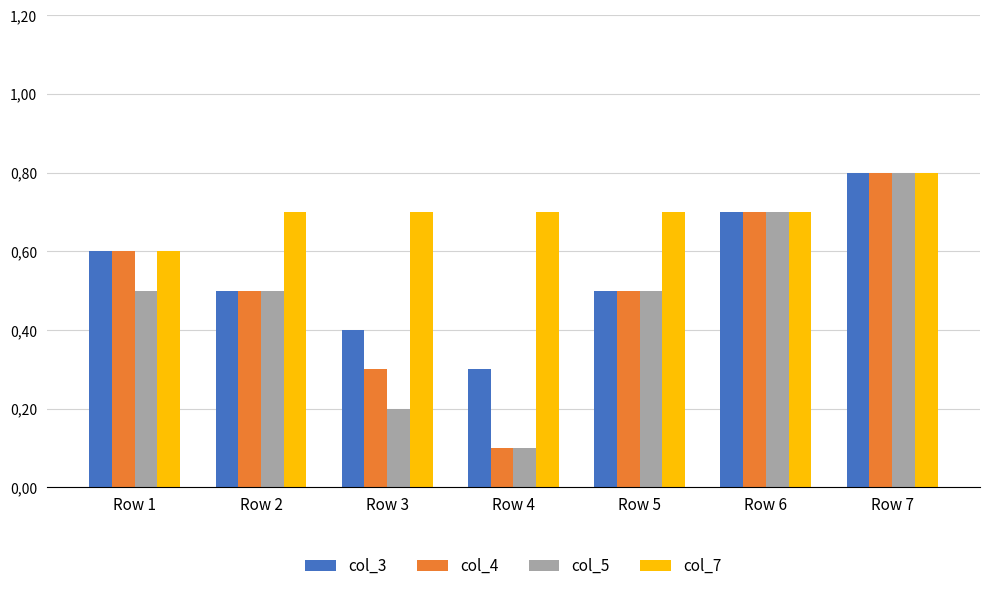

Is the value of col_4 at Row 2 greater than the value of col_3 at Row 1?

No